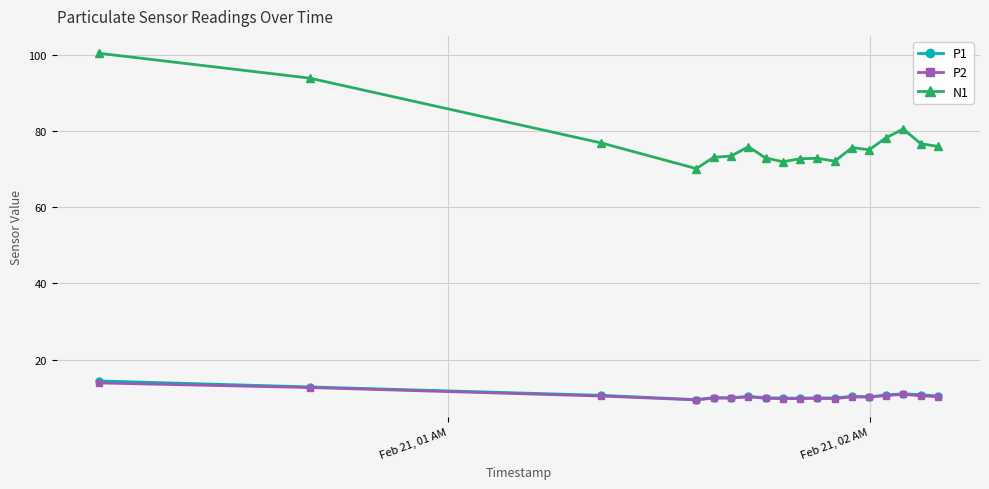

Which series has the largest total across all categories?

N1